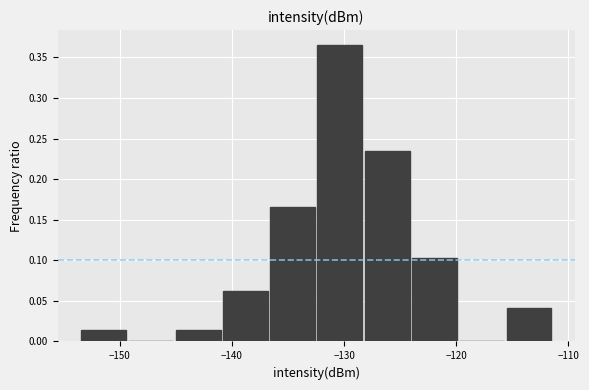

Which range on the x-axis has the tallest bar?

-132 to -128